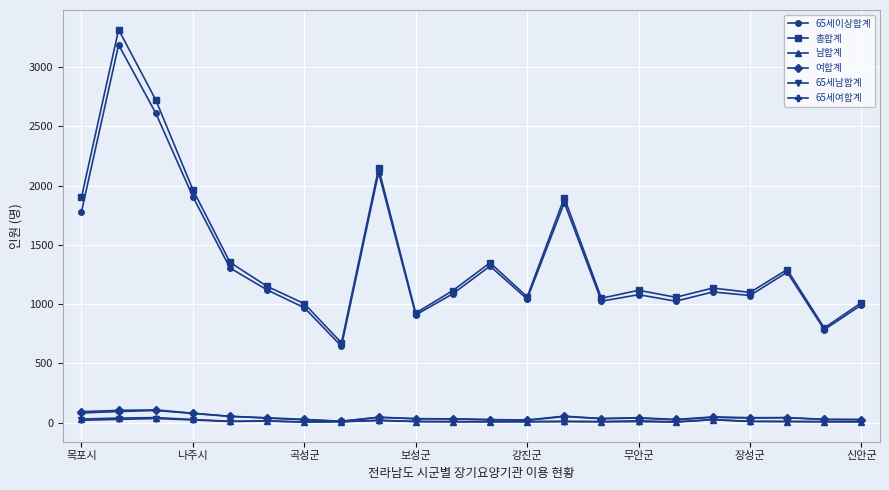

Which series has the largest range (max minus min)?

총합계